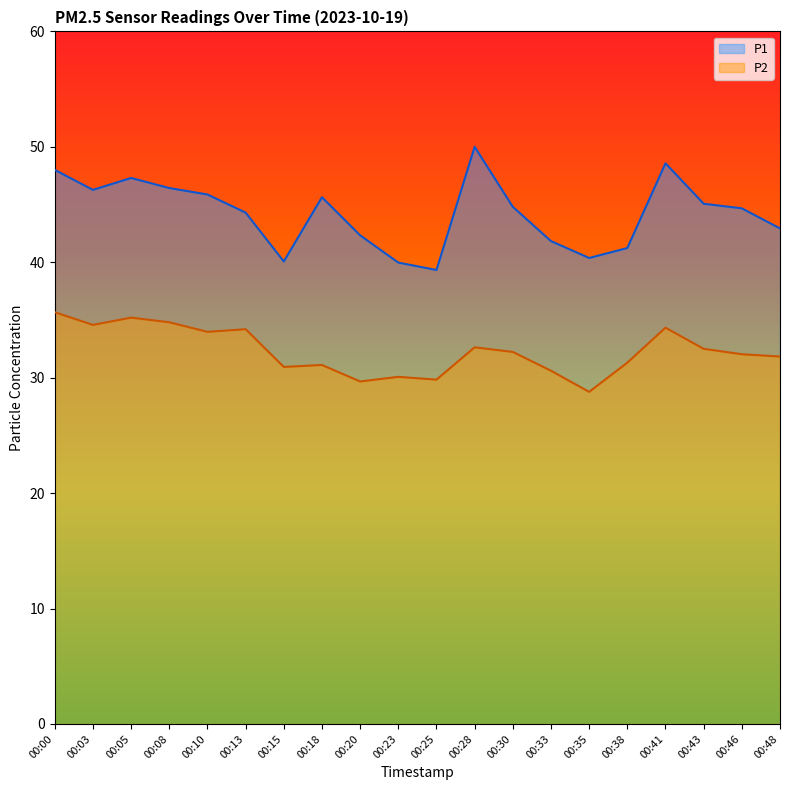

How many data points in P1 are above 44?

12